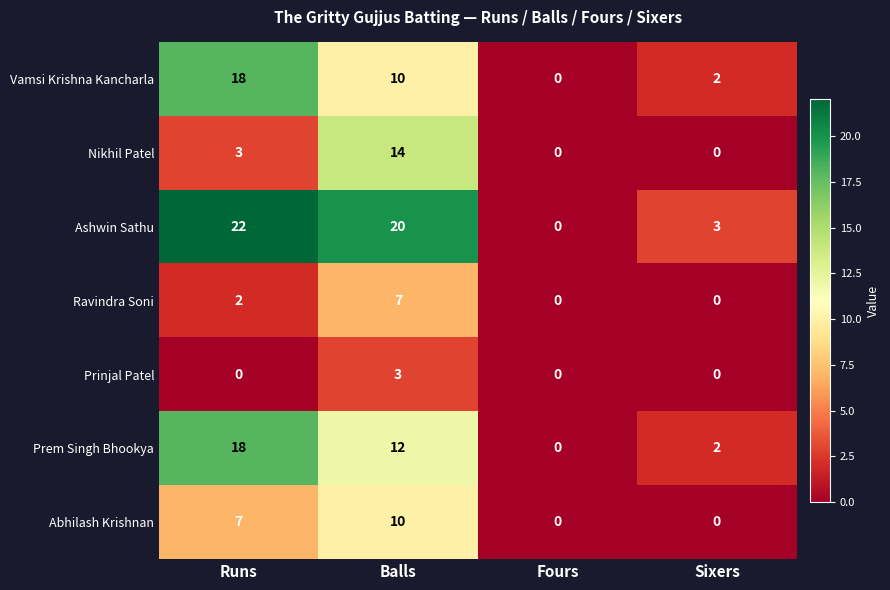

Between Runs and Sixers, which series saw the biggest shift?

Ashwin Sathu